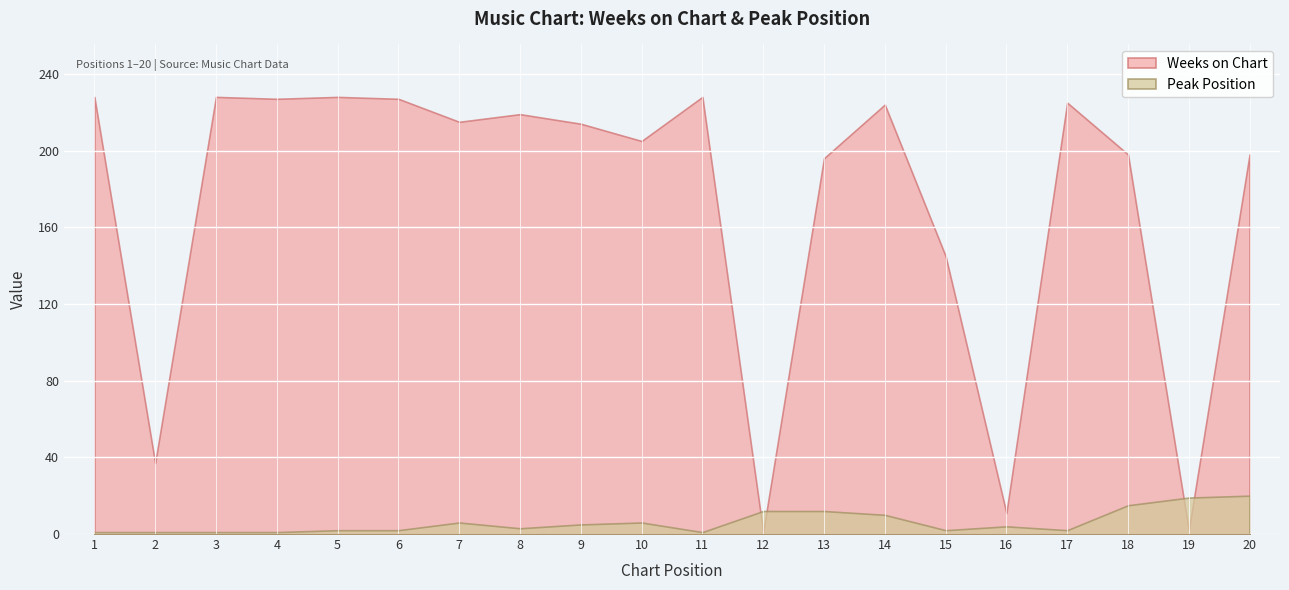

What is the difference between the maximum and minimum values in the Weeks on Chart series?

227